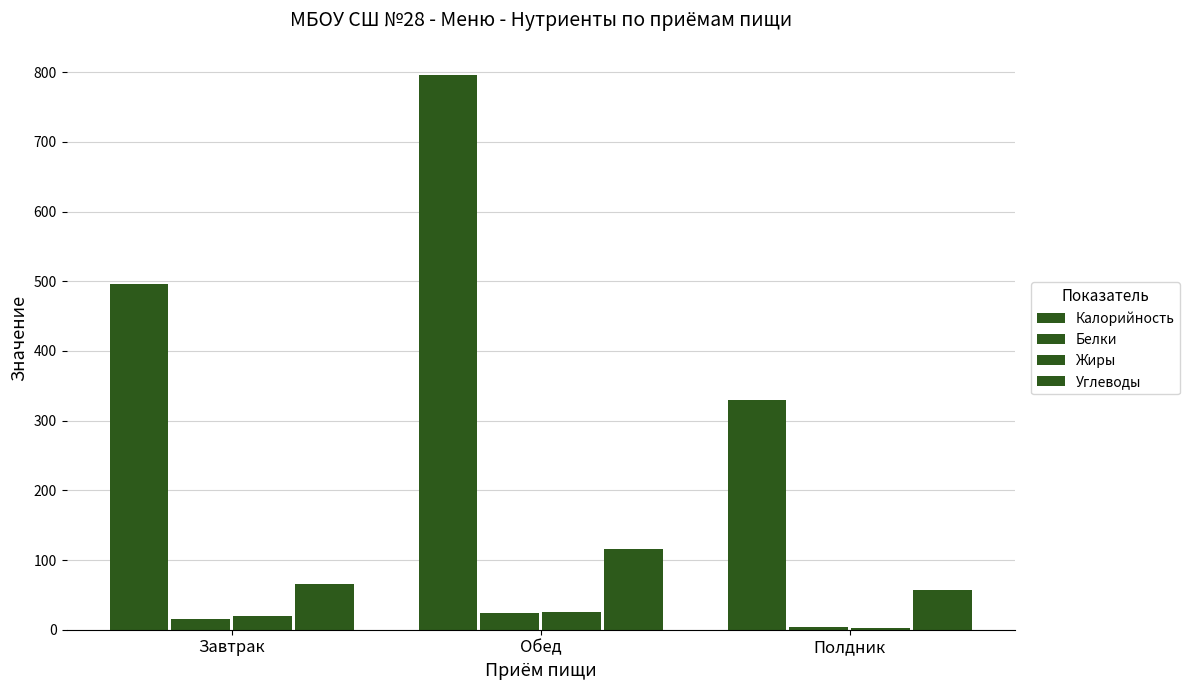

How many series are shown in this chart?

4